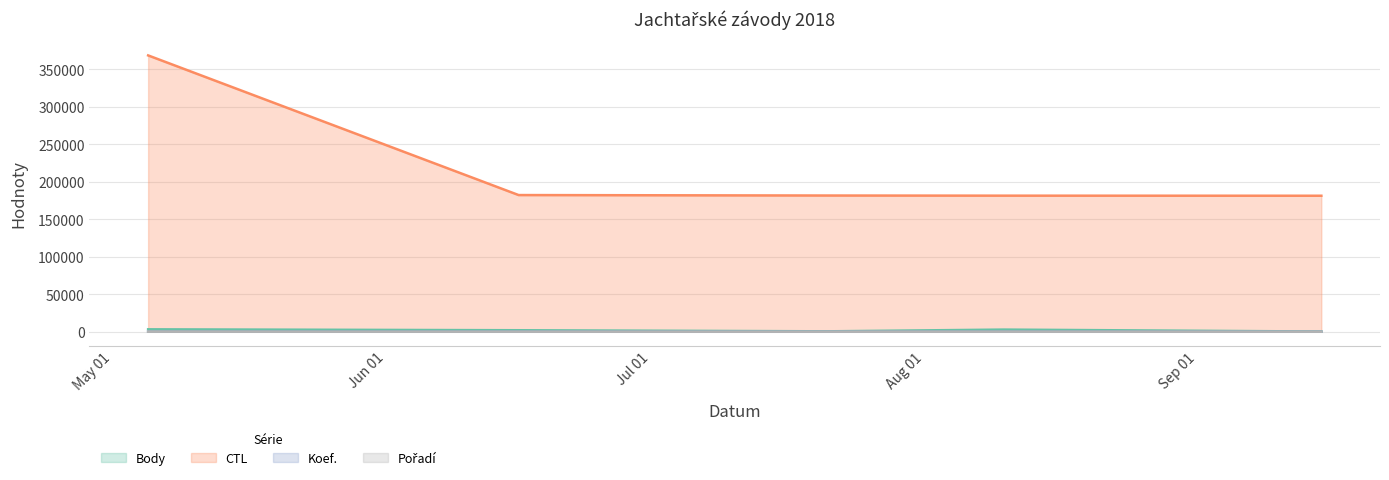

What is the average value of the Body series?

1441